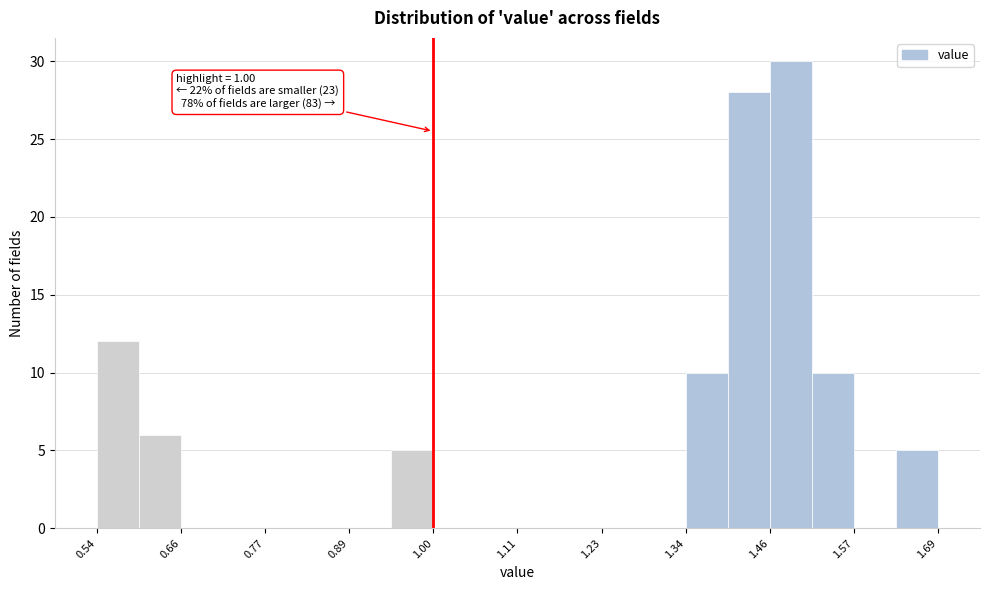

Read against the x-axis, roughly where is the centre of the tallest bar?

1.48